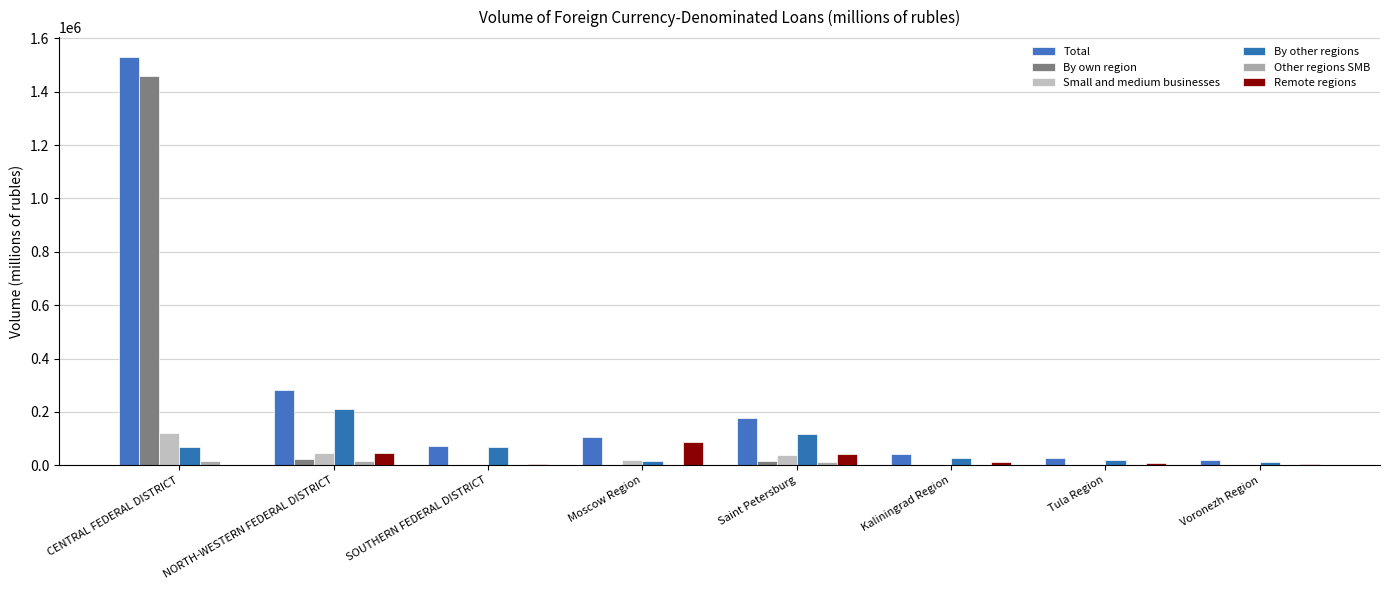

What is the approximate value of Remote regions at Voronezh Region, to the nearest 10?

4720